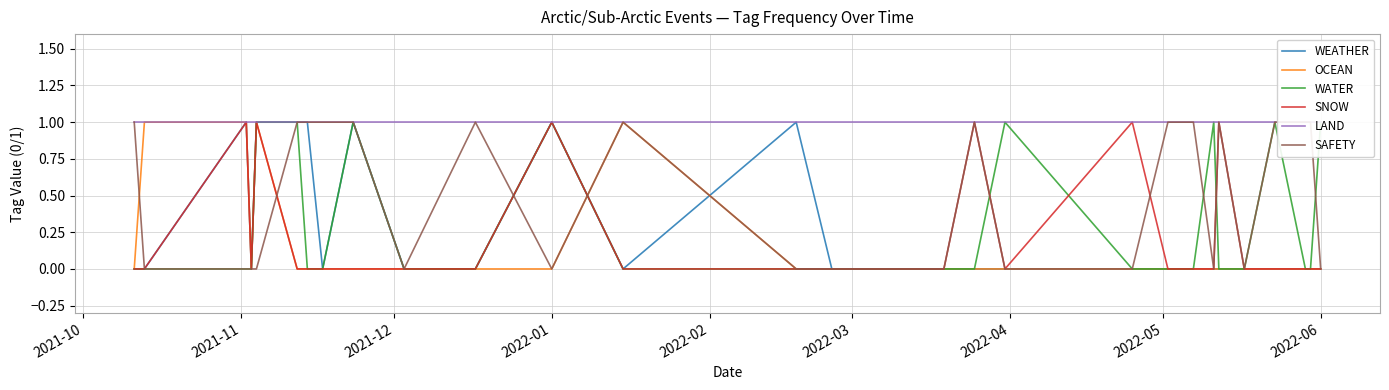

What is the maximum value for OCEAN?

1